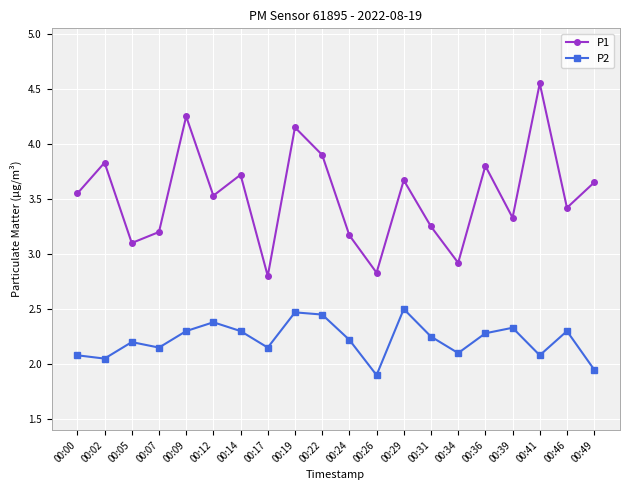

At 00:34, list the series in order from largest to smallest.

P1, P2